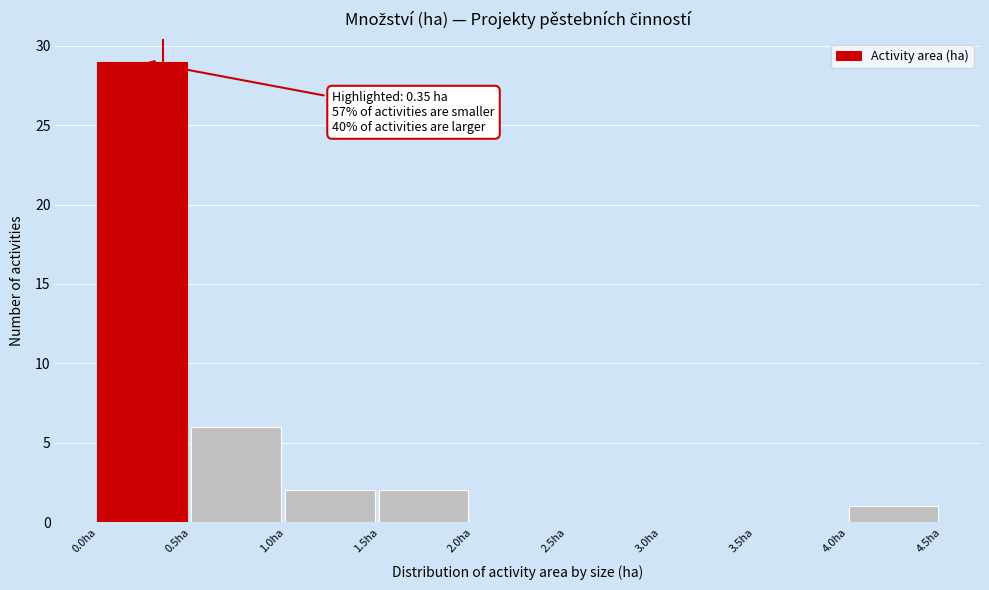

Which range on the x-axis has the tallest bar?

0.0 to 0.5